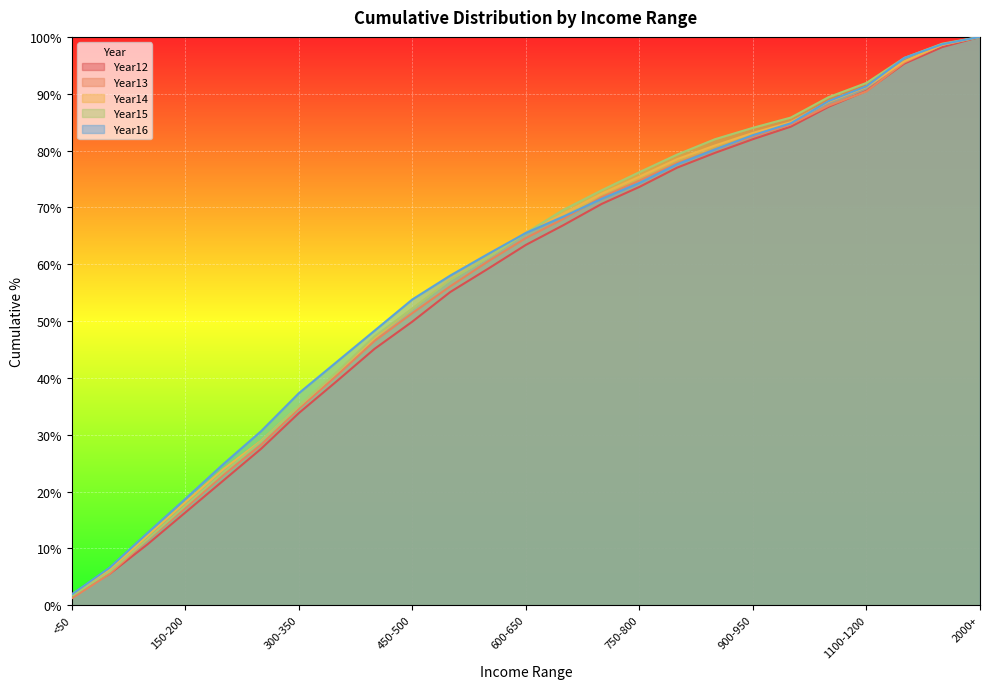

What is the sum of the Year16 values at 1100-1200 and 150-200?

110.0